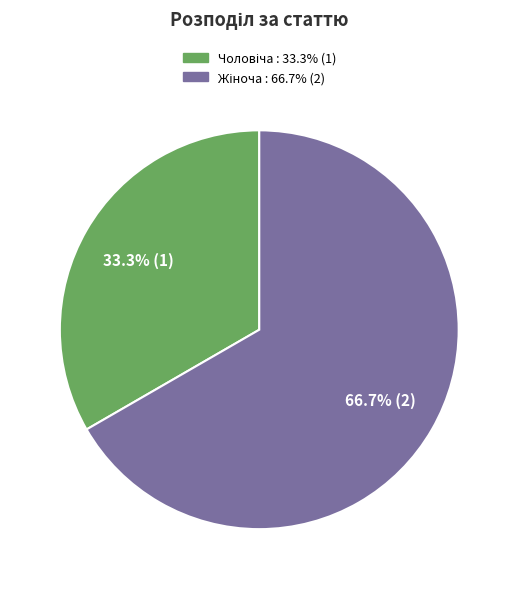

Is there any slice that represents more than half of the pie?

Yes